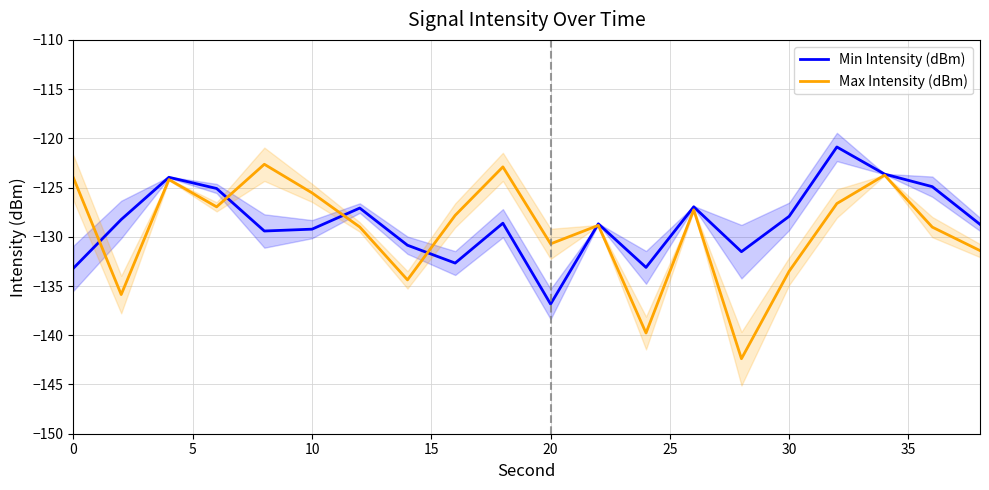

What is the maximum value for Max Intensity (dBm)?

-122.6